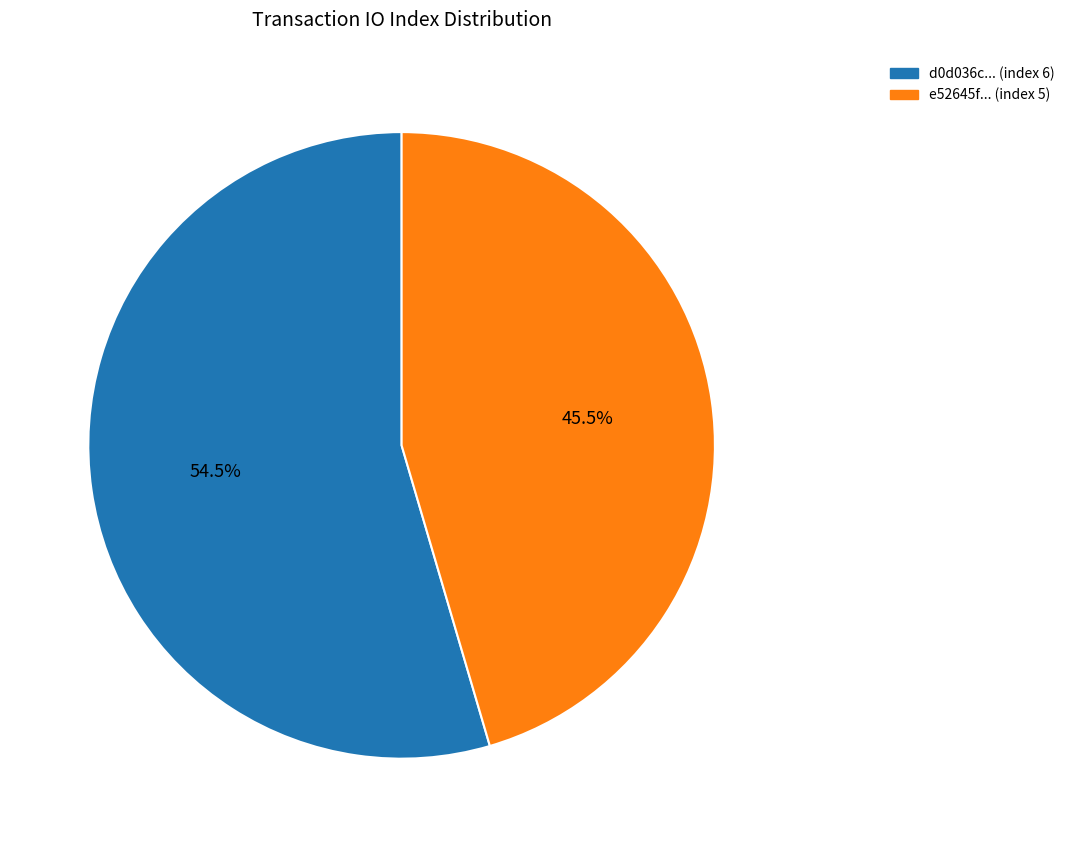

Which slice is the largest?

tx_index_6